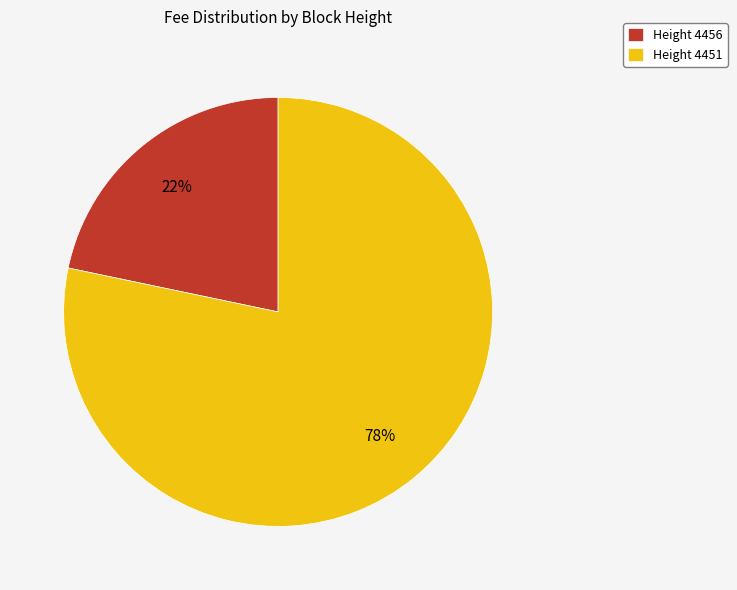

Do Height 4456 and Height 4451 together represent more than half of the pie?

Yes